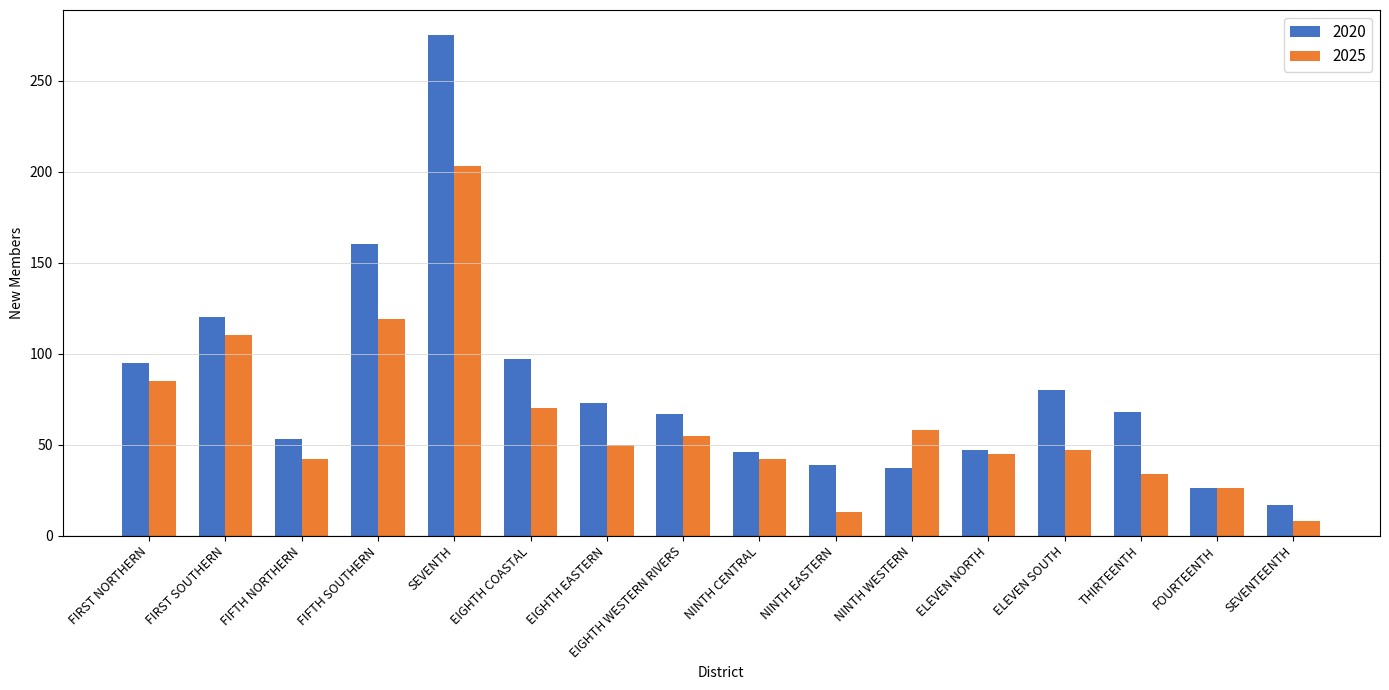

At which label does 2025 reach its minimum?

SEVENTEENTH